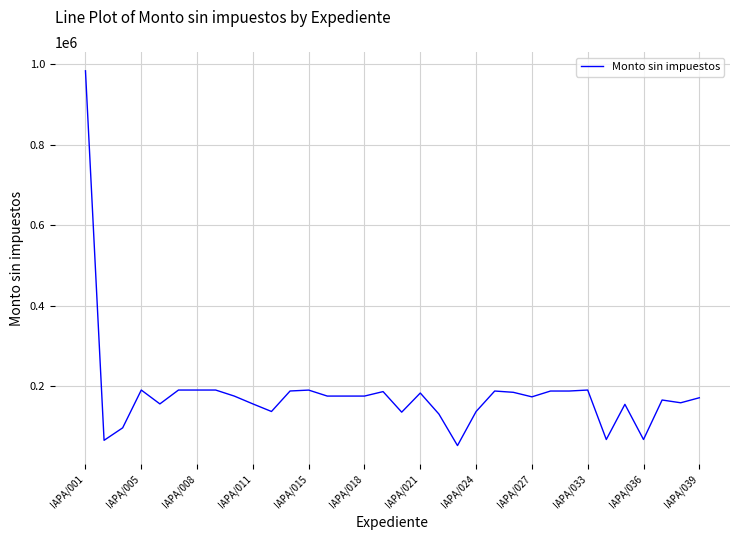

What is the smallest value displayed?

51958.7